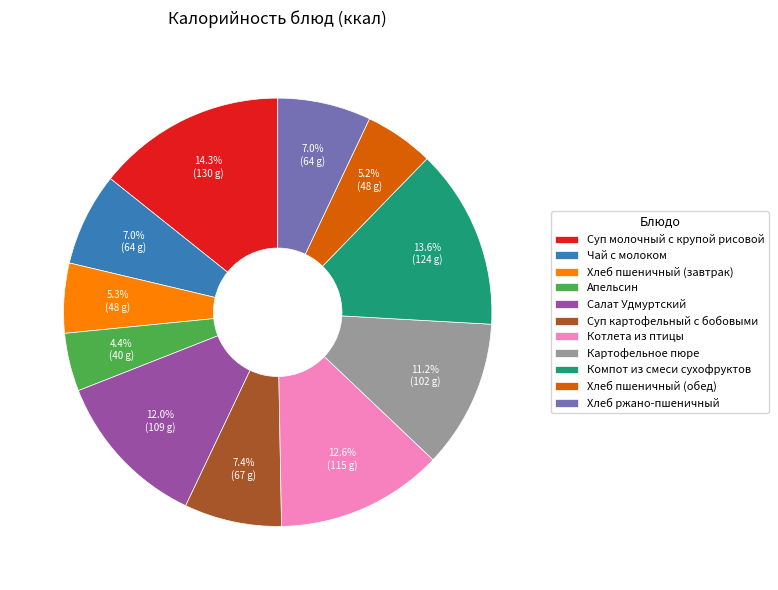

Is there a majority slice in this chart?

No